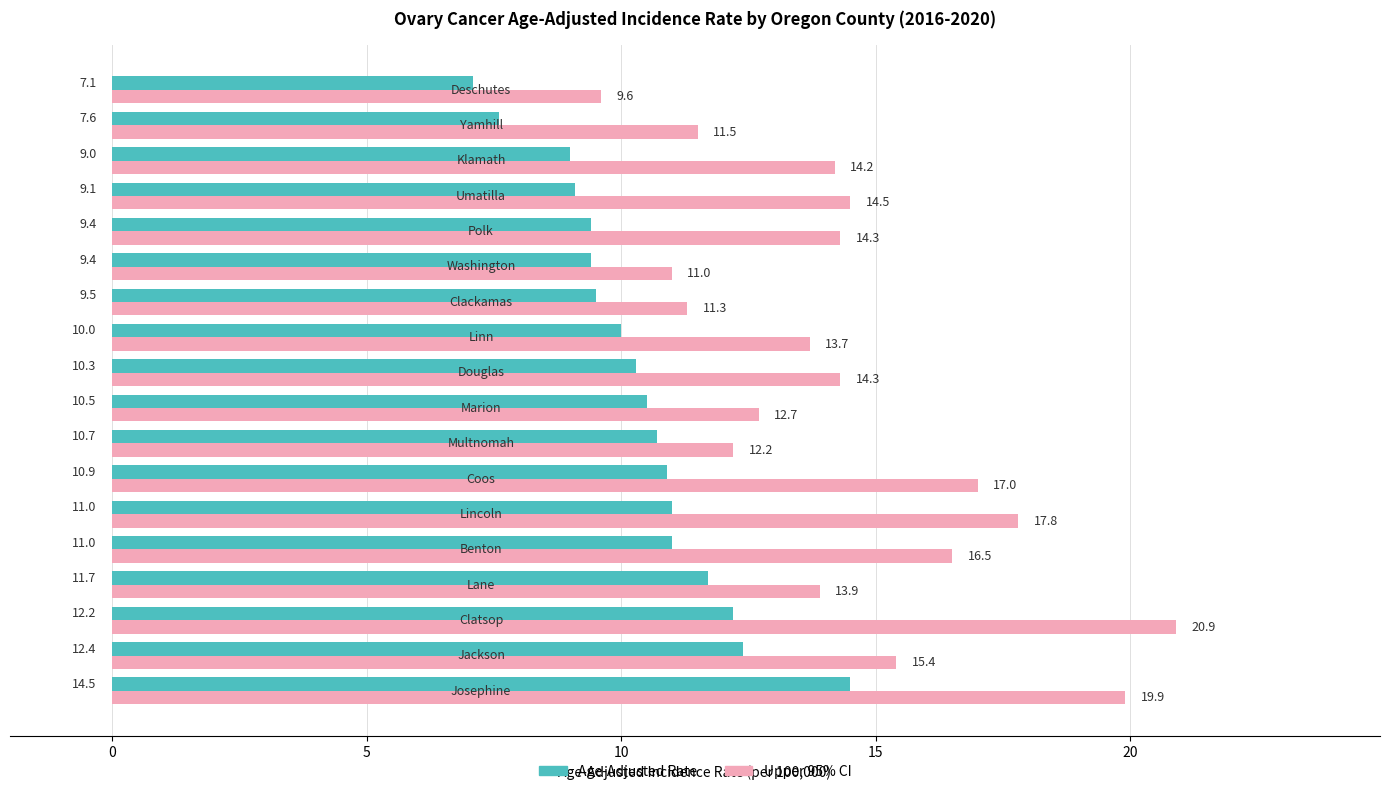

What are all the series names shown in the legend?

Age-Adjusted Rate, Upper 95% CI